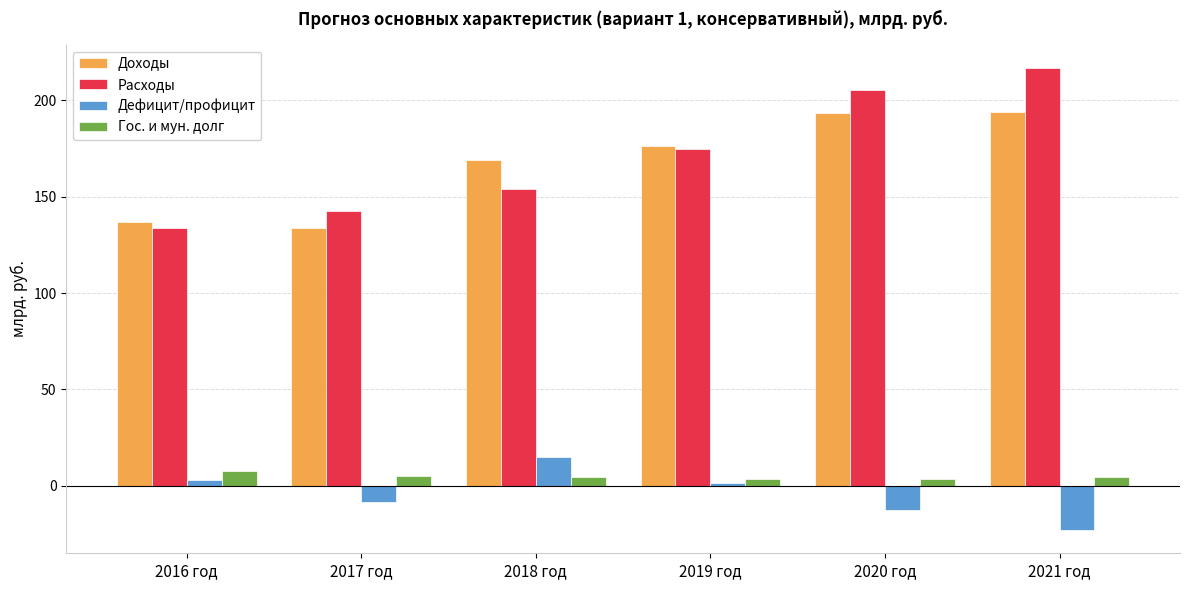

Where is Доходы nearest to the value 163?

2018 год